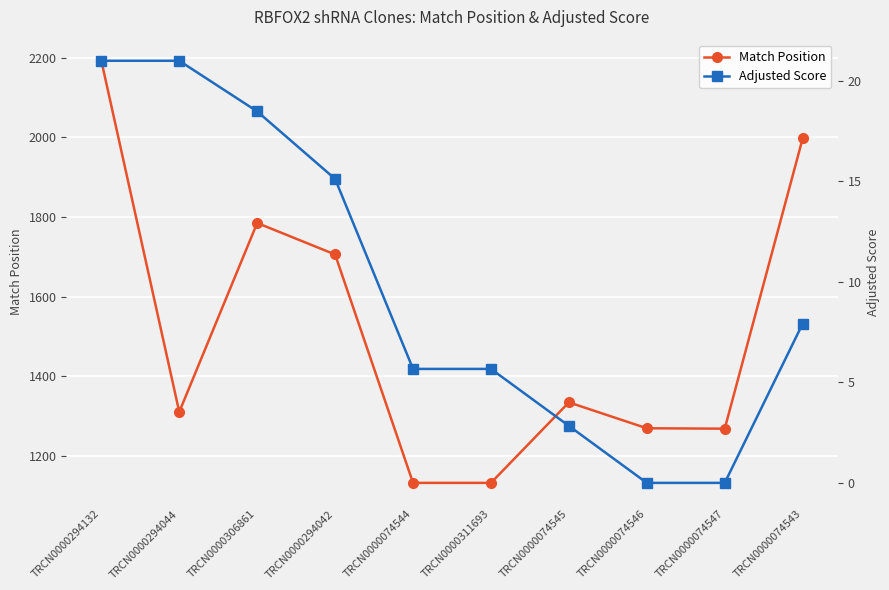

What are all the series names shown in the legend?

Match Position, Adjusted Score